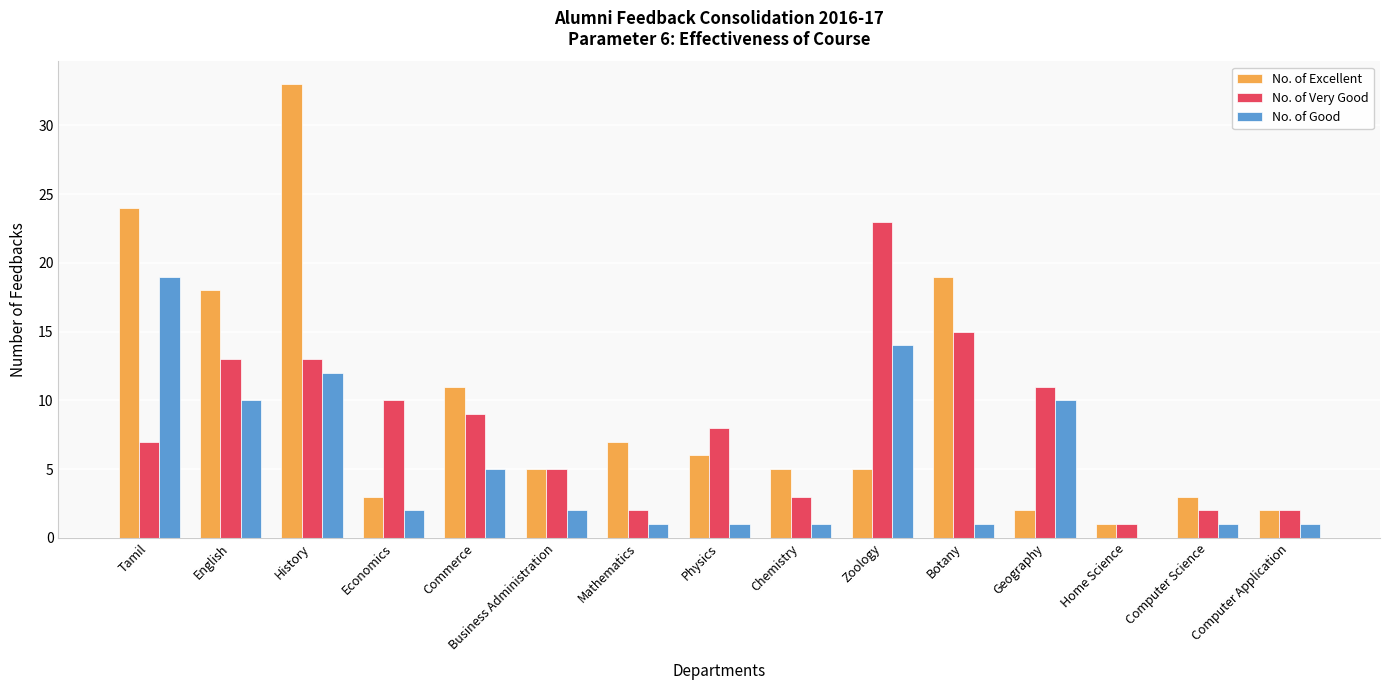

Count the number of data series in this chart.

3